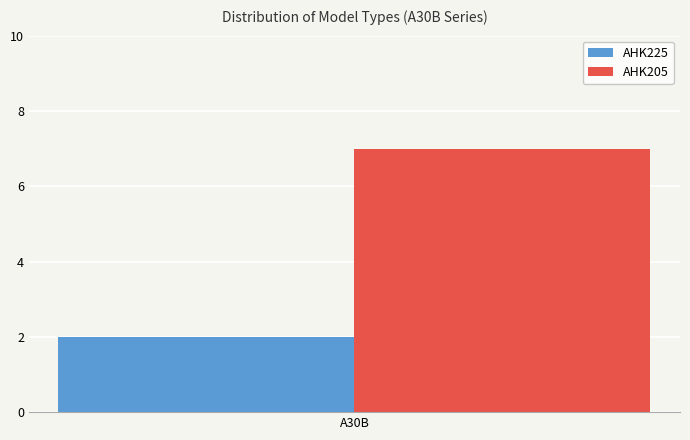

What is the approximate value of AHK205 at A30B?

7